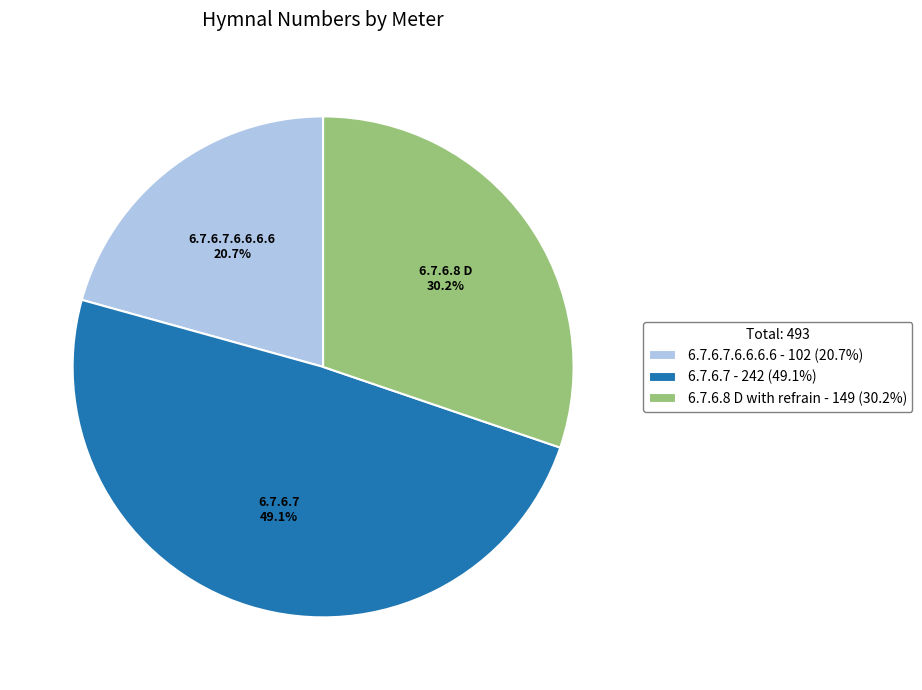

How many slices are in this pie chart?

3